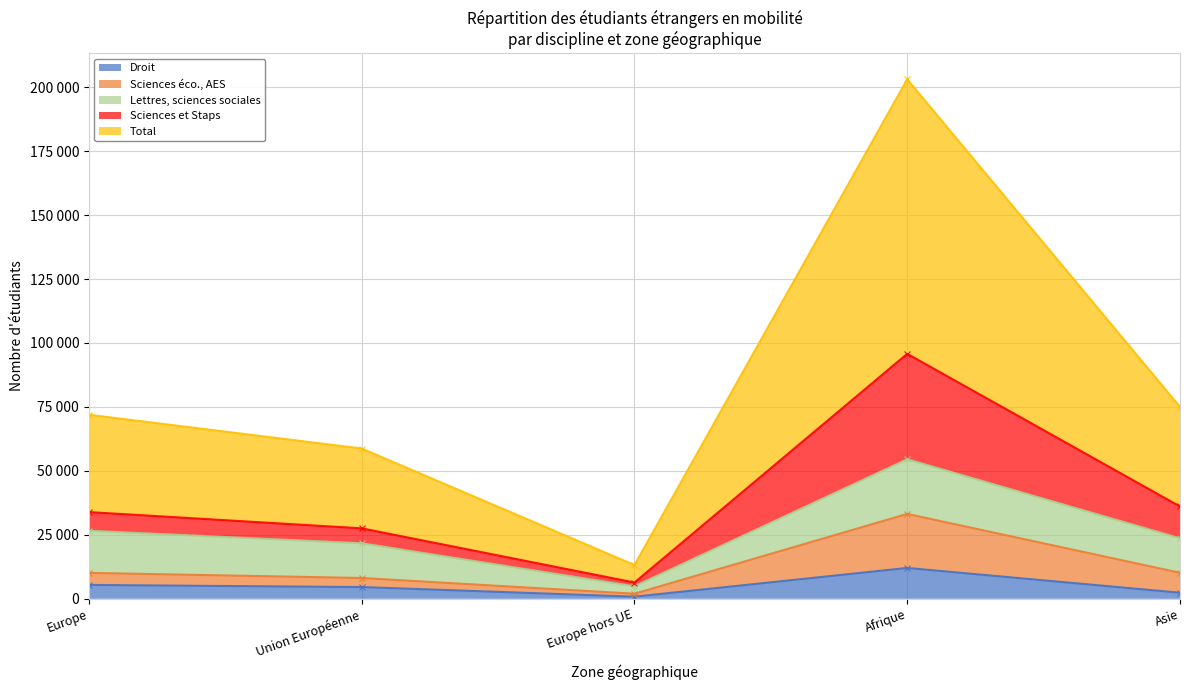

Which series changed the most between Europe and Europe hors UE?

Total